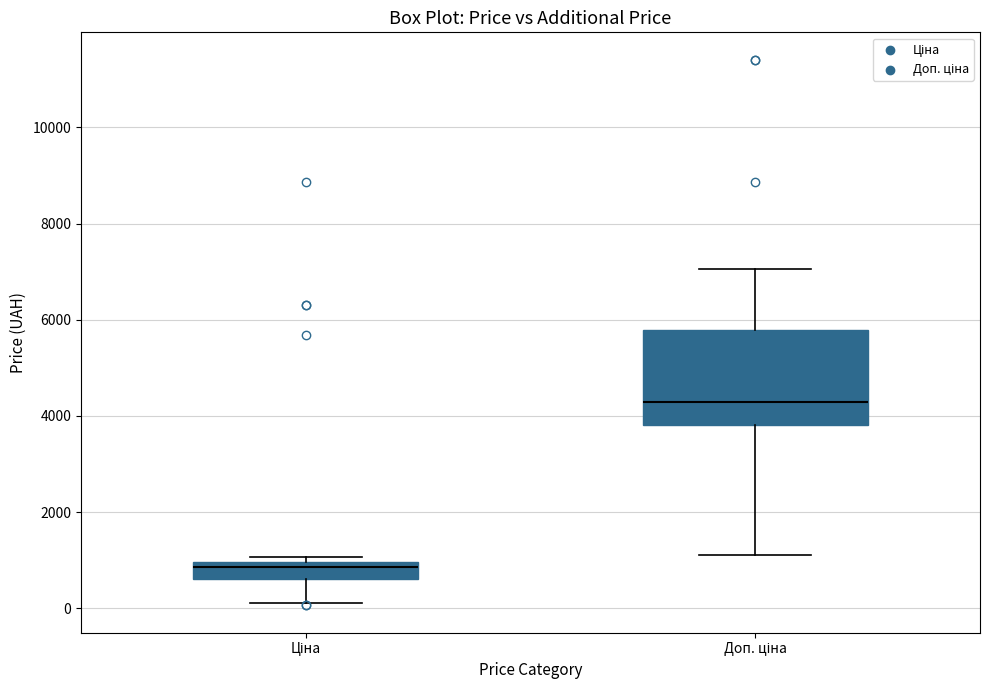

Reading left to right, read every box against the y-axis: the position of its median line, the range the box covers, and the ends of its whiskers. The values are not printed on the chart, so give them approximately, as read against the axis.

Ціна: median 800, box 600 to 1000, whiskers 200 to 1000 (just above the box's upper edge)
Доп. ціна: median 4200, box 3800 to 5800, whiskers 1200 to 7000